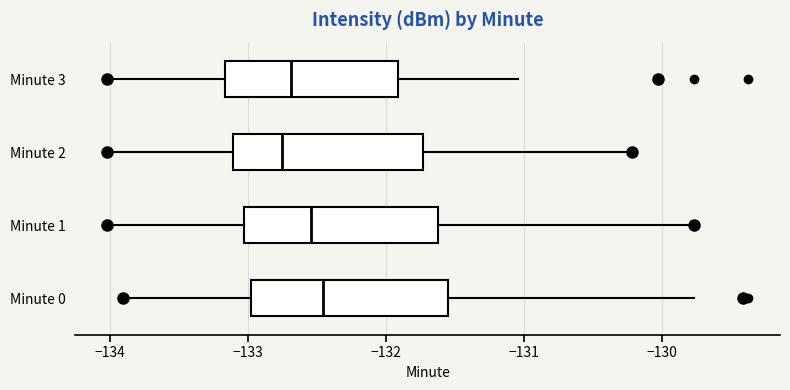

Reading bottom to top, transcribe this box plot: for each box, give where its median line is, the range the box spans, and where its two whiskers end, as read against the x-axis. The values are not printed on the chart, so give them approximately, as read against the axis.

Minute 0: median -132.5, box -133.0 to -131.6, whiskers -133.9 to -129.8
Minute 1: median -132.5, box -133.0 to -131.6, whiskers -134.0 to -129.8
Minute 2: median -132.7, box -133.1 to -131.7, whiskers -134.0 to -130.2
Minute 3: median -132.7, box -133.2 to -131.9, whiskers -134.0 to -131.0